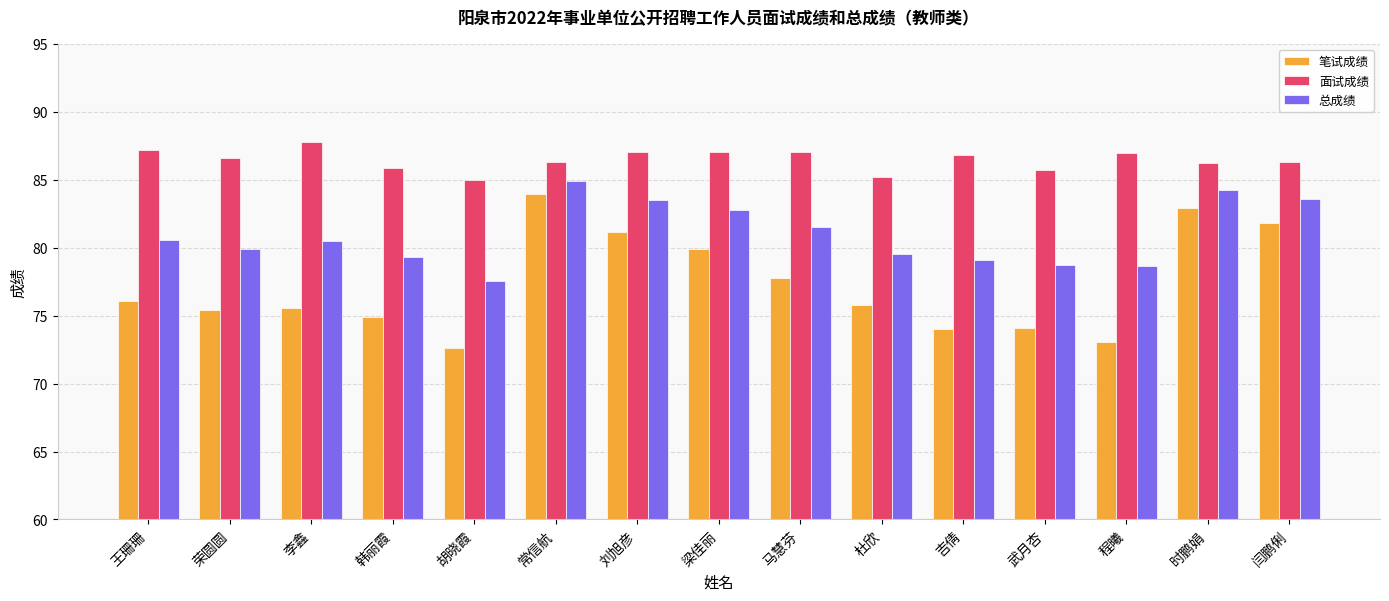

List the series in order of their peak value, highest first.

面试成绩, 总成绩, 笔试成绩